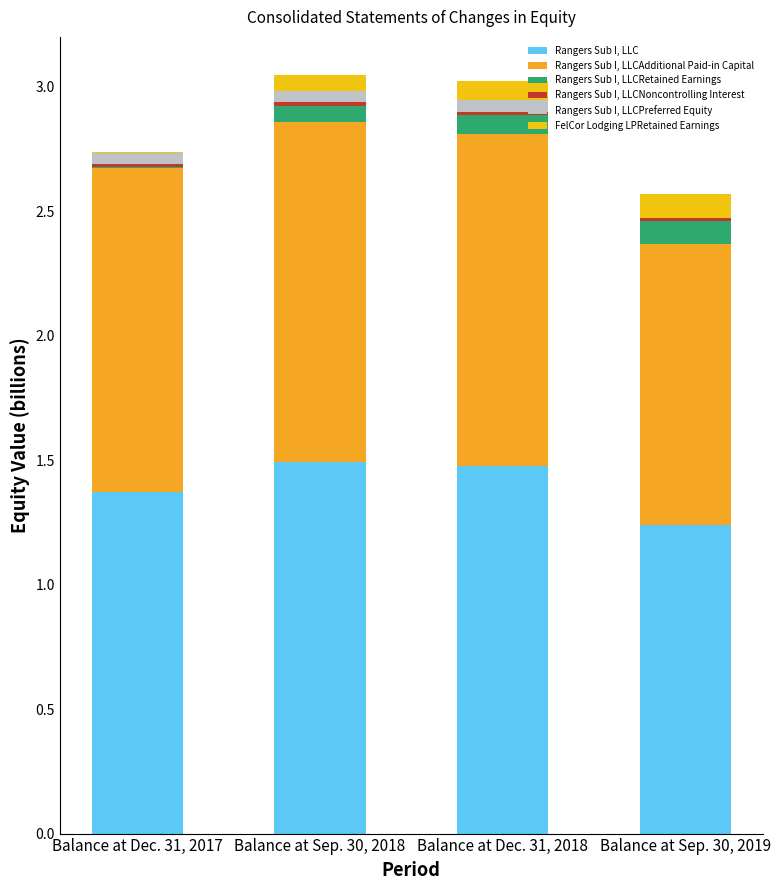

Count the number of data series in this chart.

6